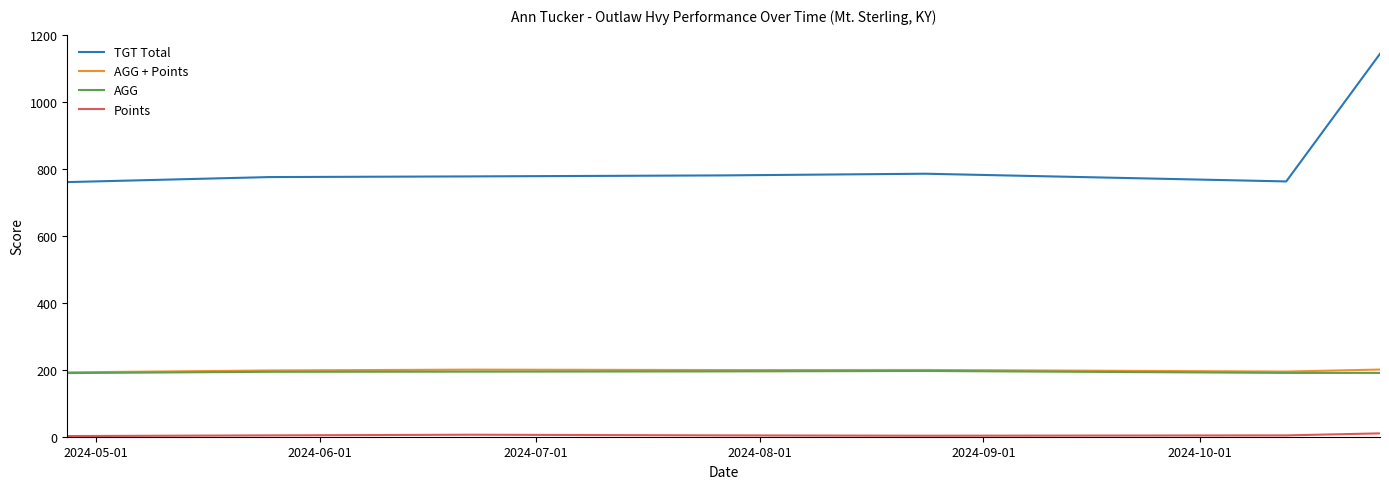

Which series has the largest total across all categories?

TGT Total